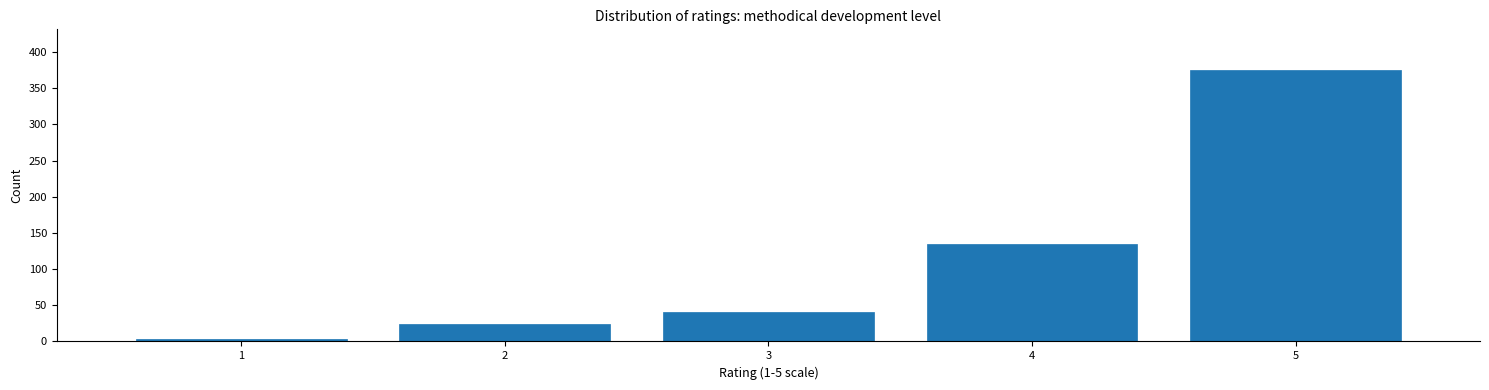

Reading right to left, list all the values displayed in this chart.

5=375	4=134	3=41	2=24	1=3